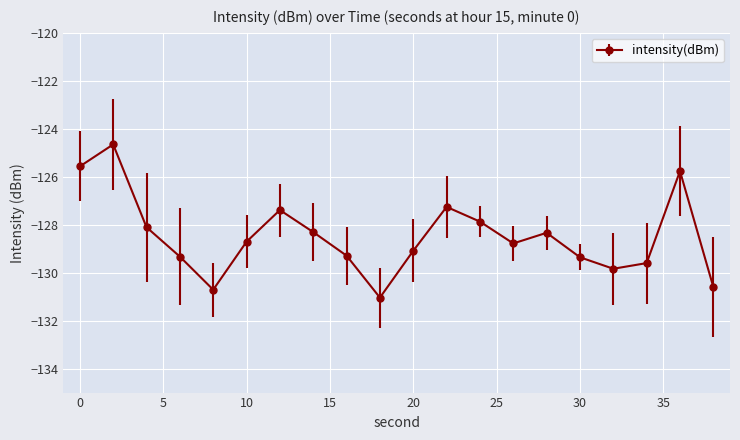

What is the minimum value shown in the chart?

-131.0